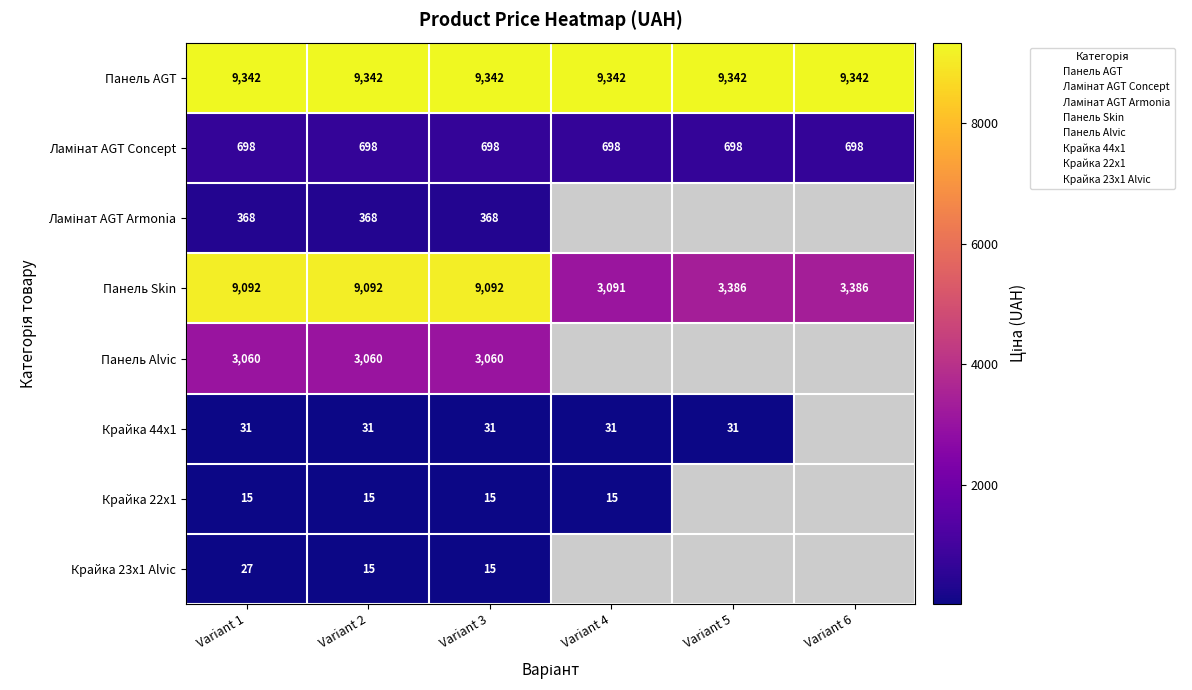

What is the minimum value for Панель Alvic?

3059.7